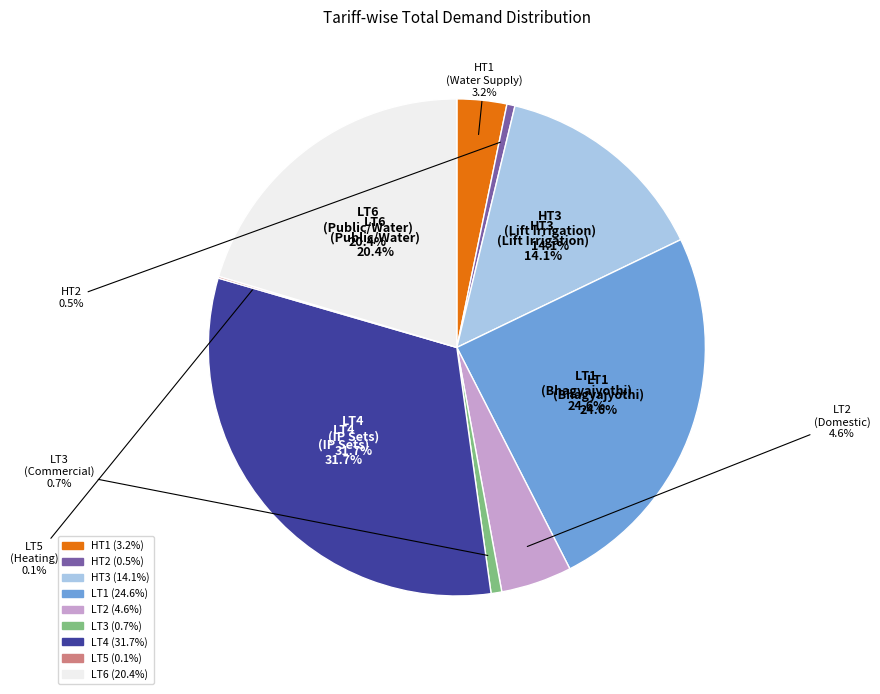

What is the change in value from LT1 to LT4?

+5455205.3